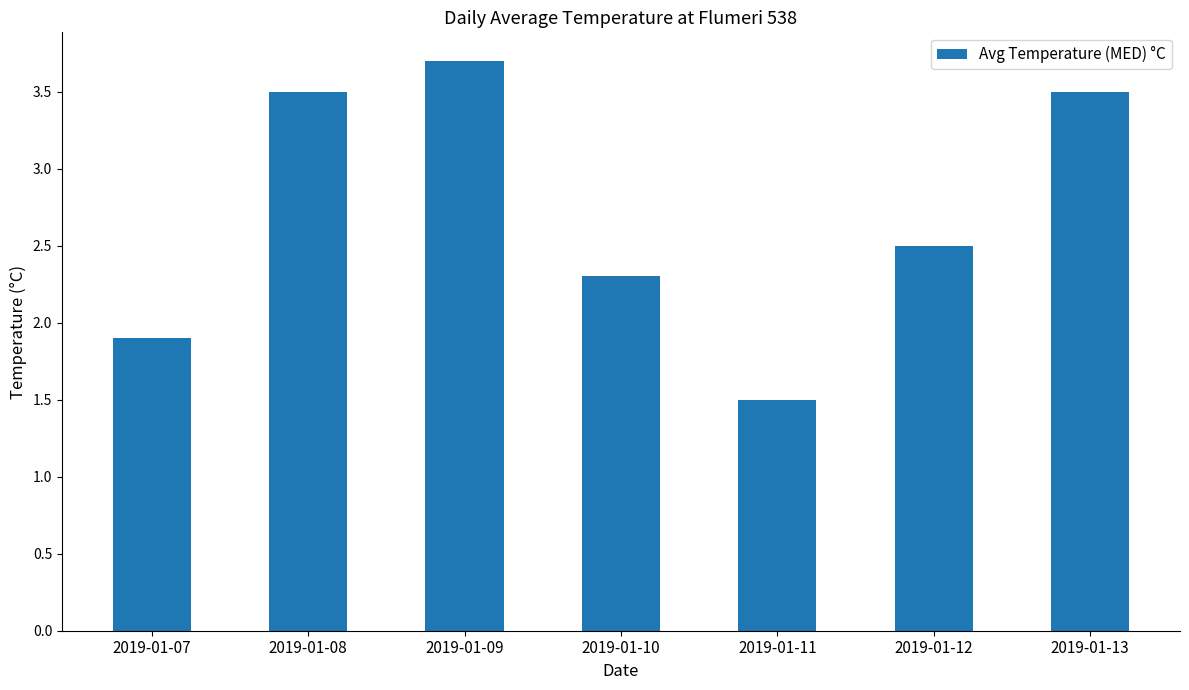

What is the value of the 2nd bar from the left?

3.5